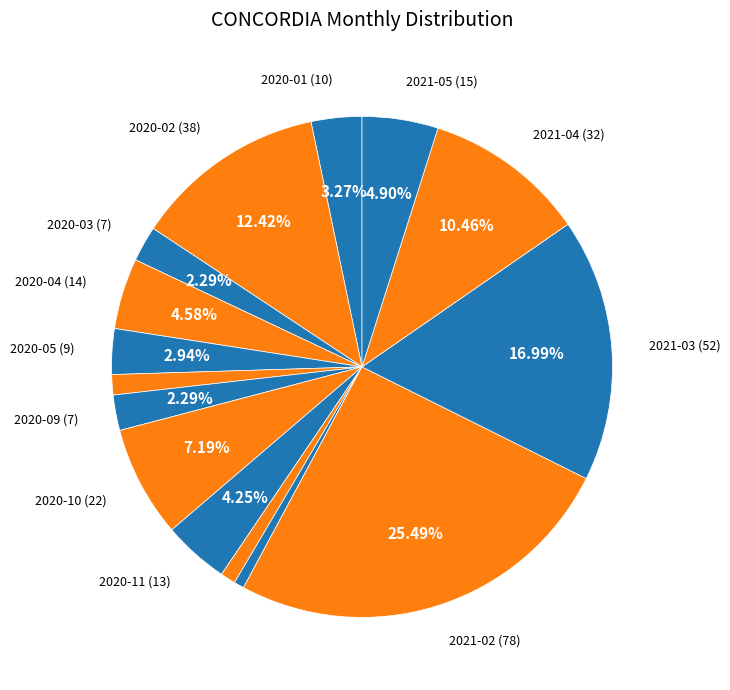

How many segments does this pie chart have?

15